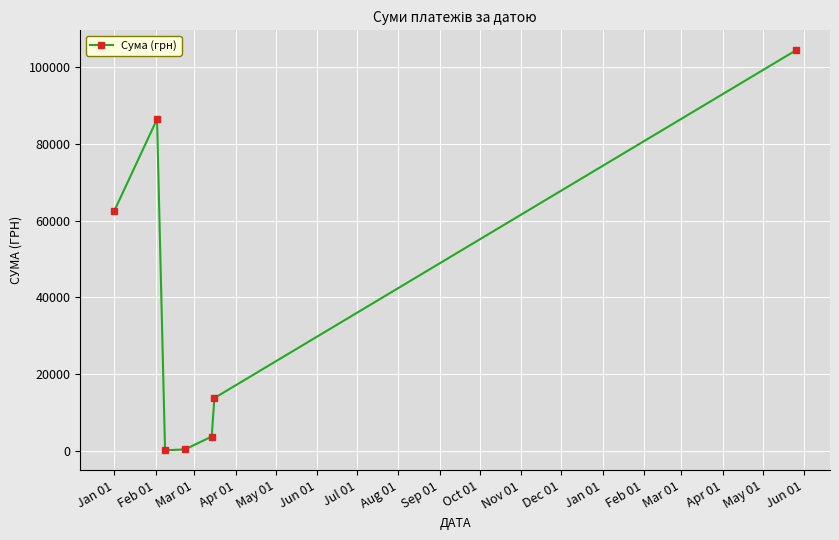

How many interior local valleys (lower than both neighbors) does the data have?

1